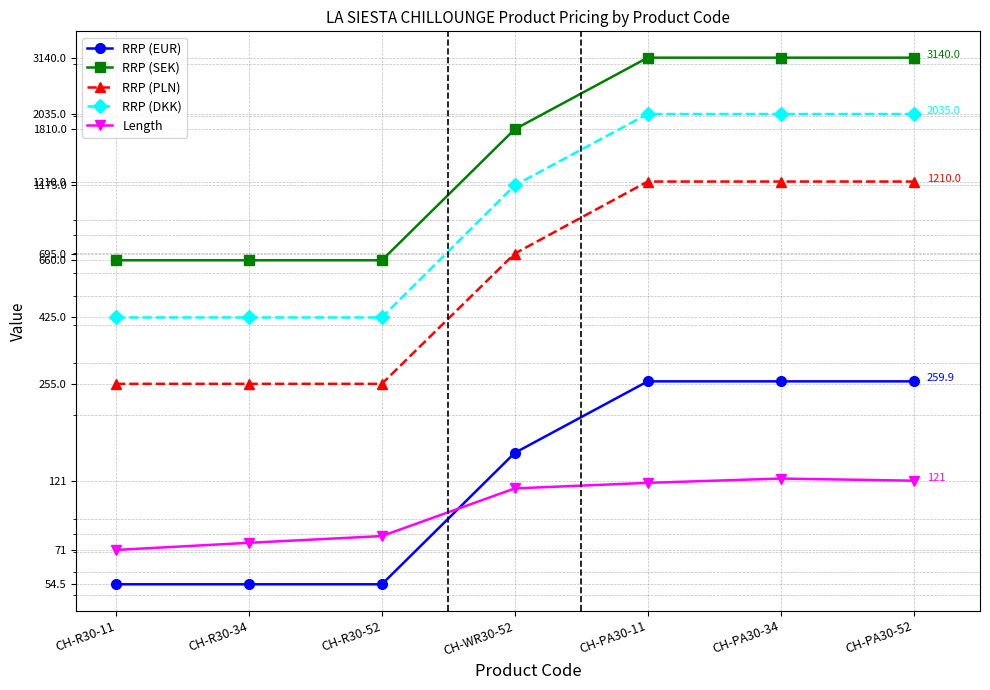

True or false: RRP (PLN) has more than 2 interior local peaks.

False